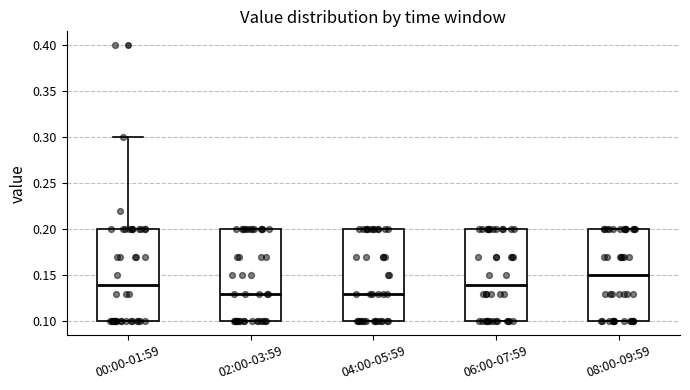

Where is the upper edge of the box for 04:00-05:59 on the y-axis? The values are not printed on the chart, so give them approximately, as read against the axis.

0.20